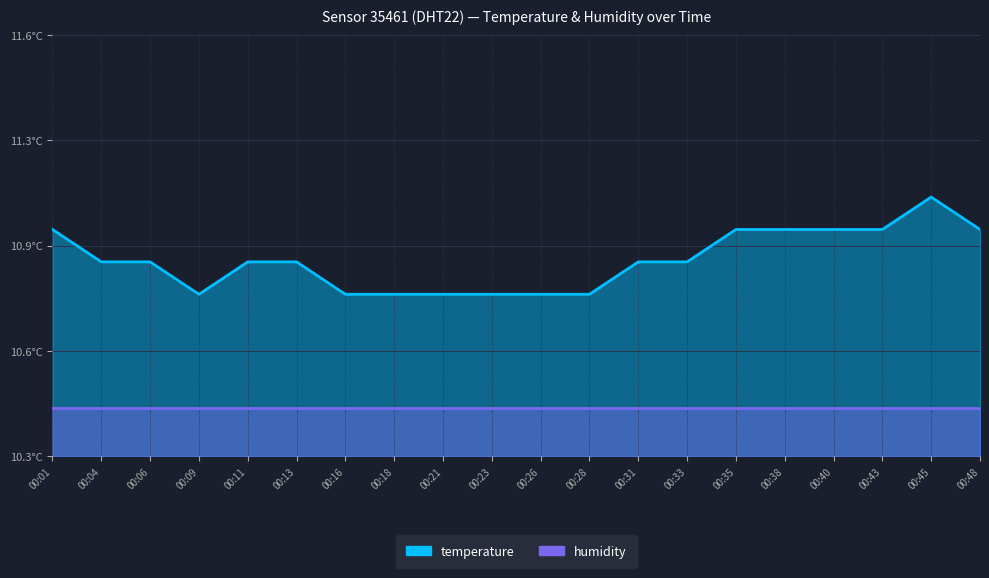

The value at 00:23 is 10.8. True or false?

True